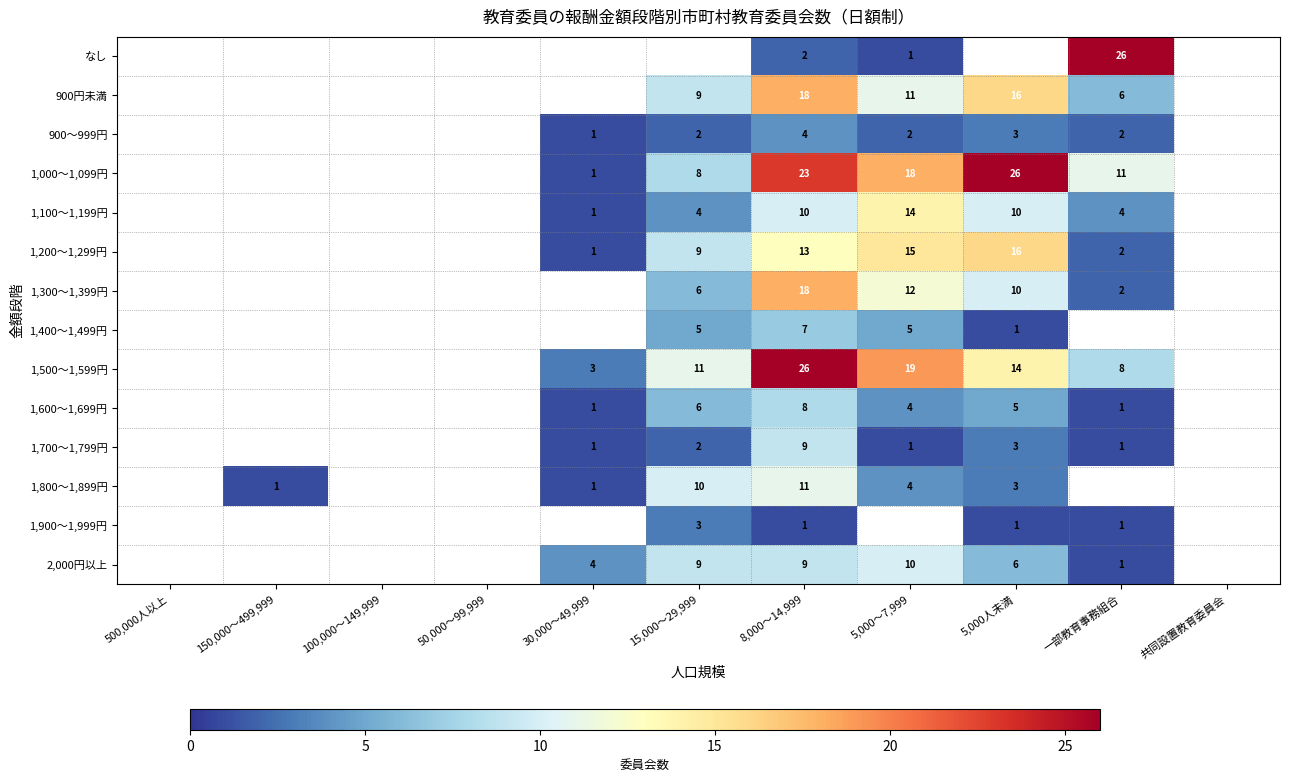

True or false: 1,700～1,799円 has a value of 5 at 5,000人未満.

False